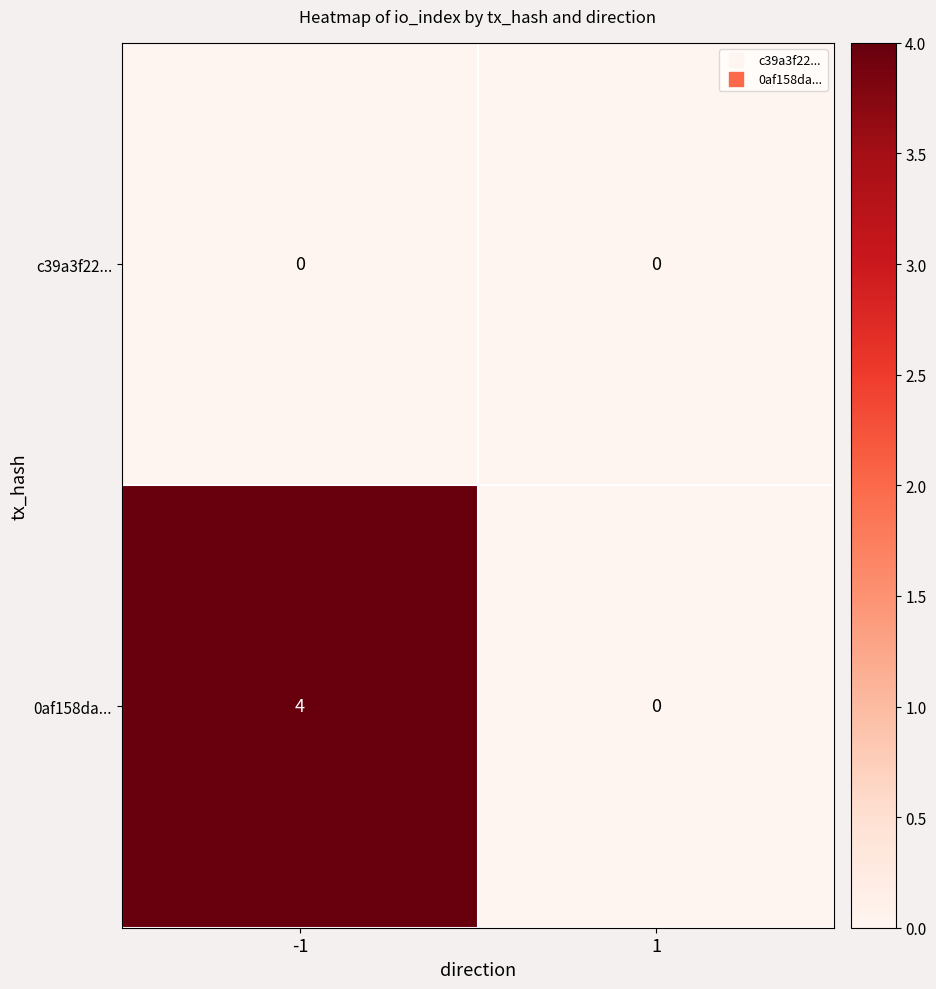

The 0af158da... series shows 0 at 1. True or false?

True